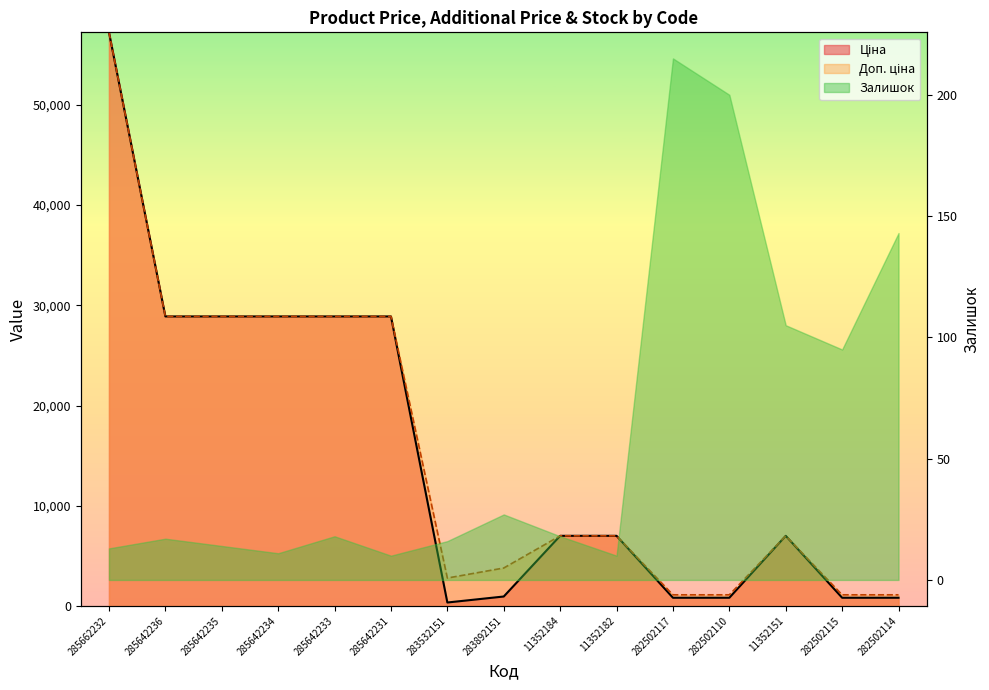

What is the maximum value for Доп. ціна?

57235.5